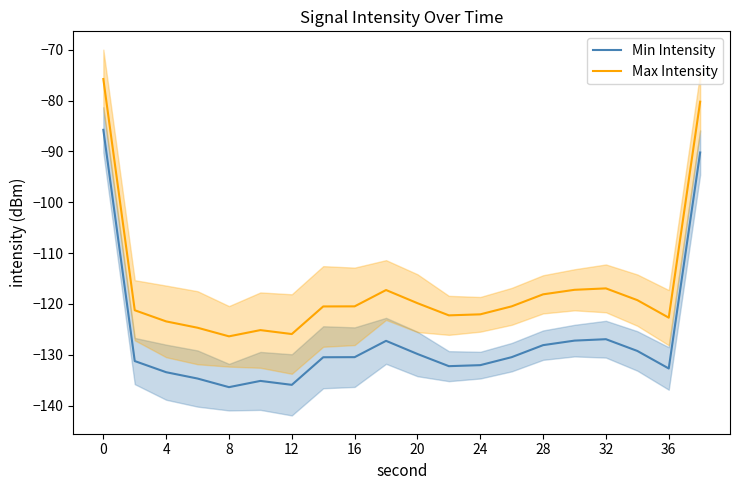

True or false: Min Intensity and Max Intensity cross at least once.

False